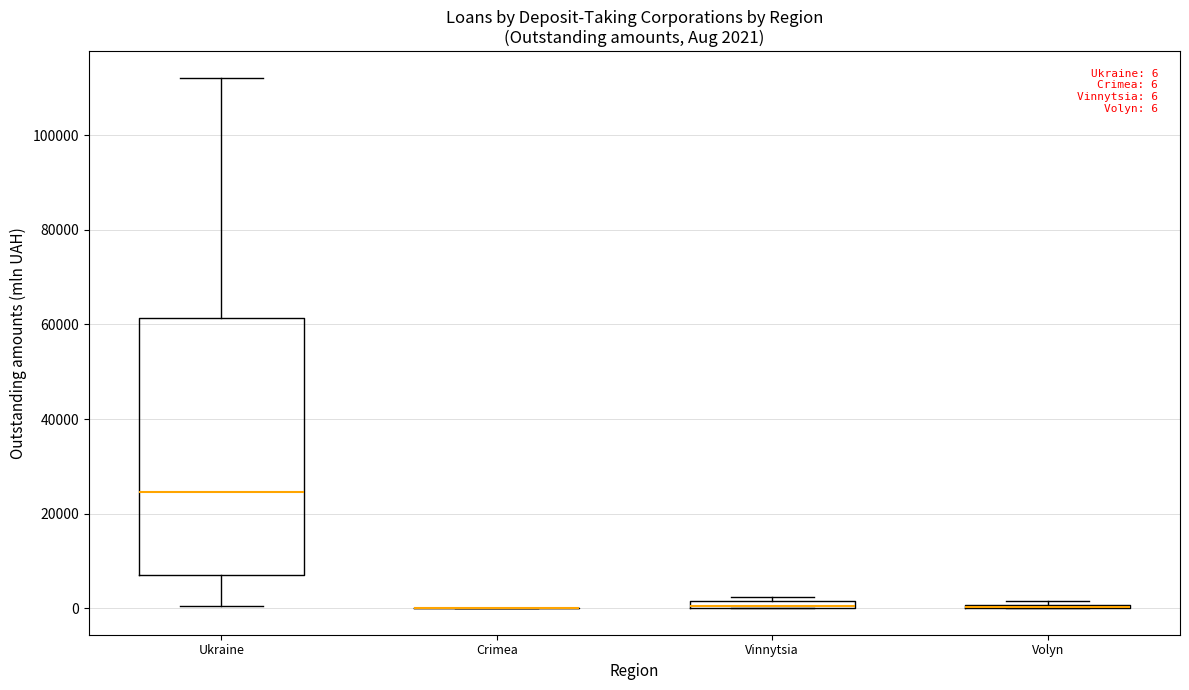

Which box is the tallest, from its lower edge to its upper edge?

Ukraine